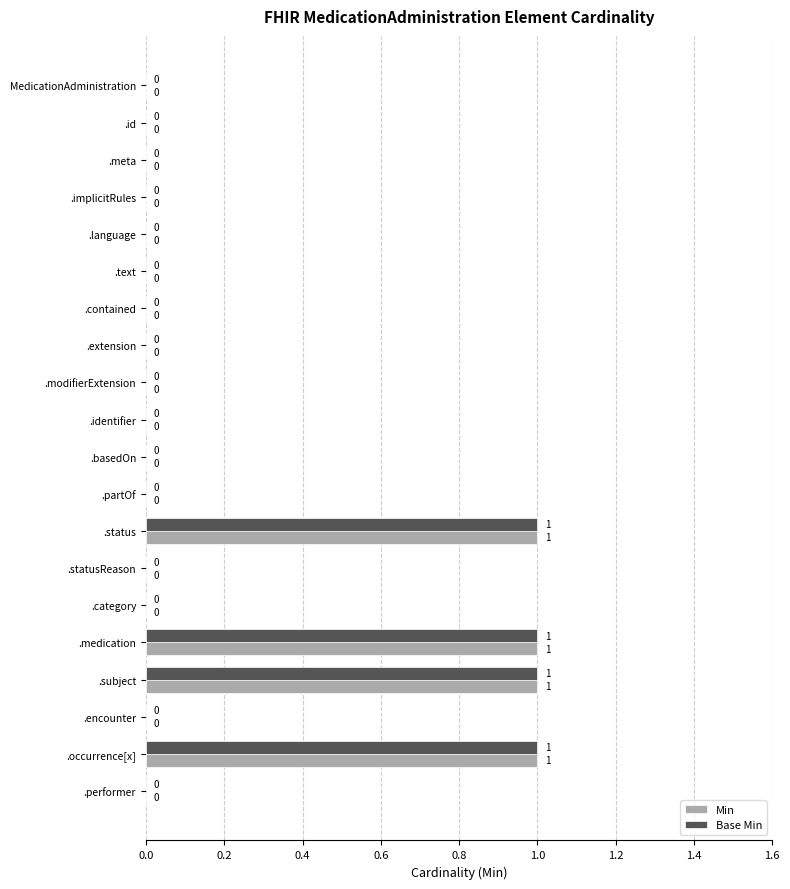

Is the value of Base Min at .occurrence[x] greater than the value of Min at MedicationAdministration?

Yes